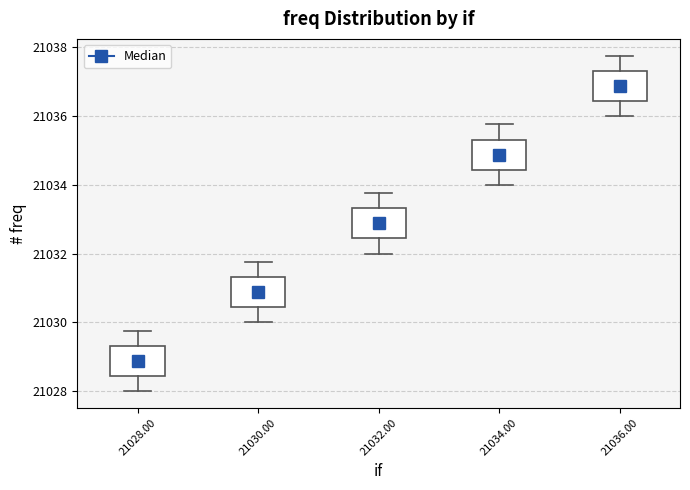

Where does the upper whisker of the box at x = 21036.00 end on the y-axis? The values are not printed on the chart, so give them approximately, as read against the axis.

21037.8